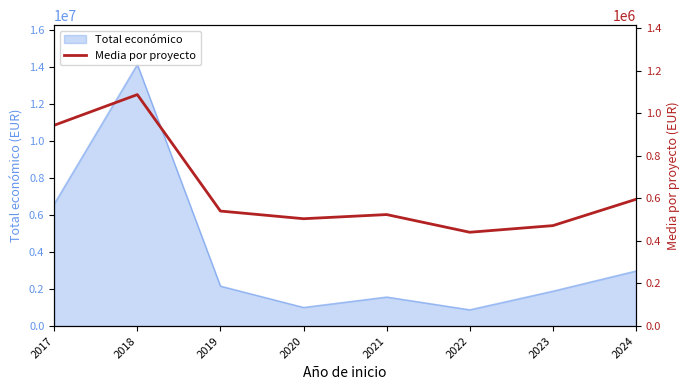

The value of Total económico at 2022 is 881272. True or false?

True